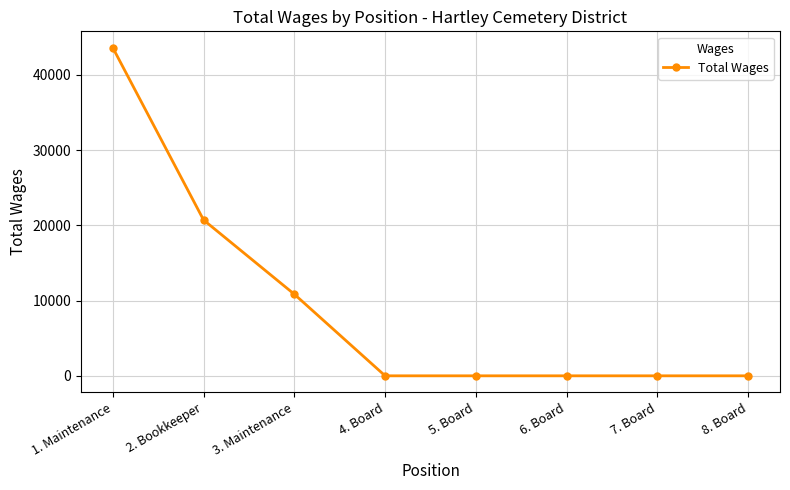

What is the difference between the second highest and minimum values?

20717